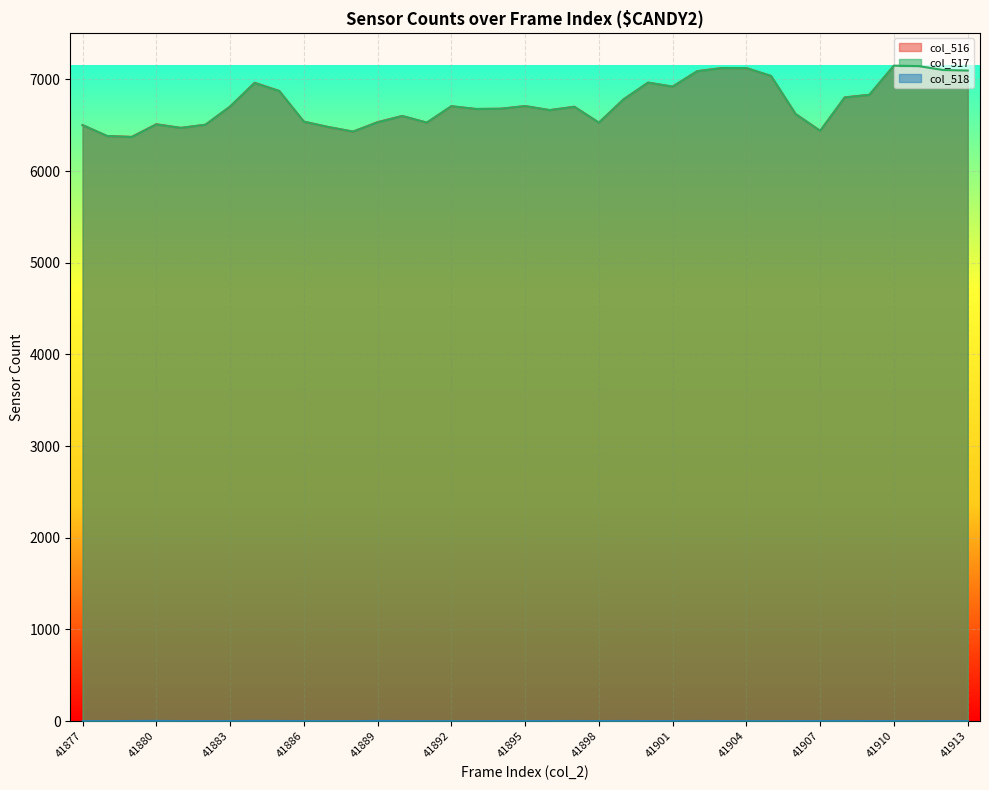

At which category is the sum across all series the highest?

41910